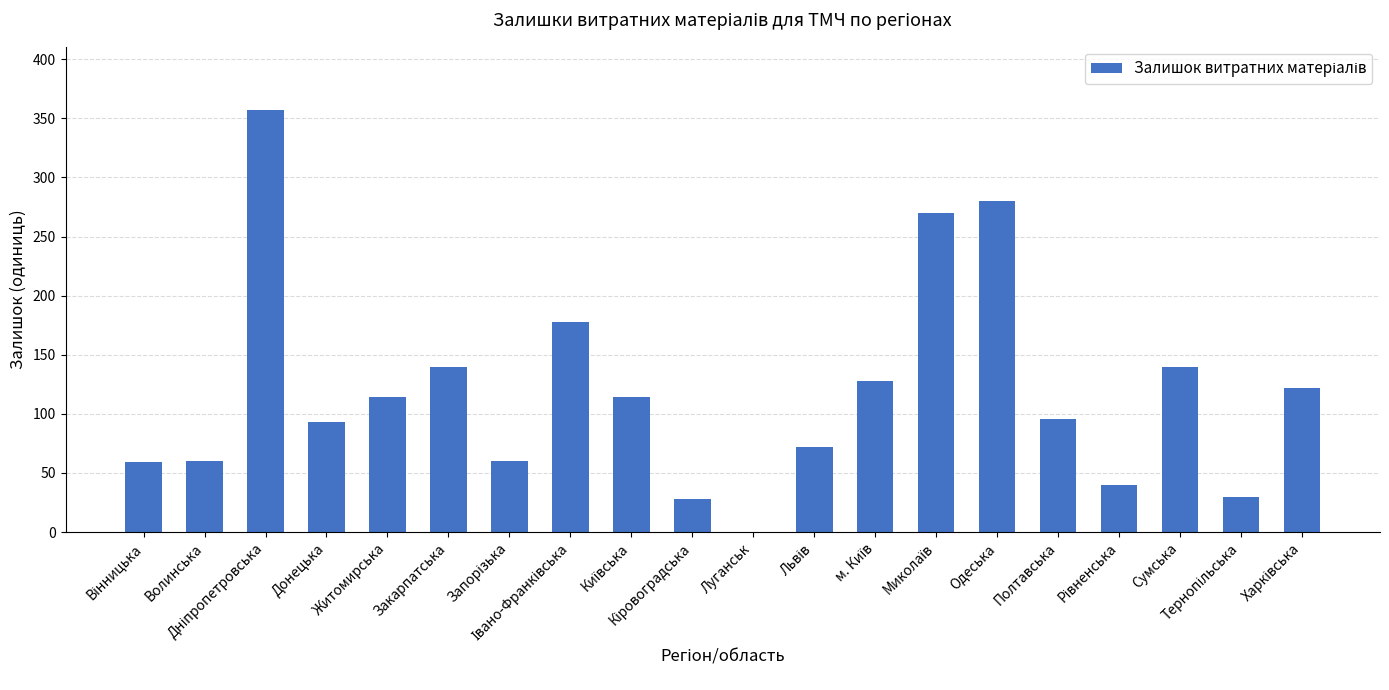

What is the greatest value displayed?

357